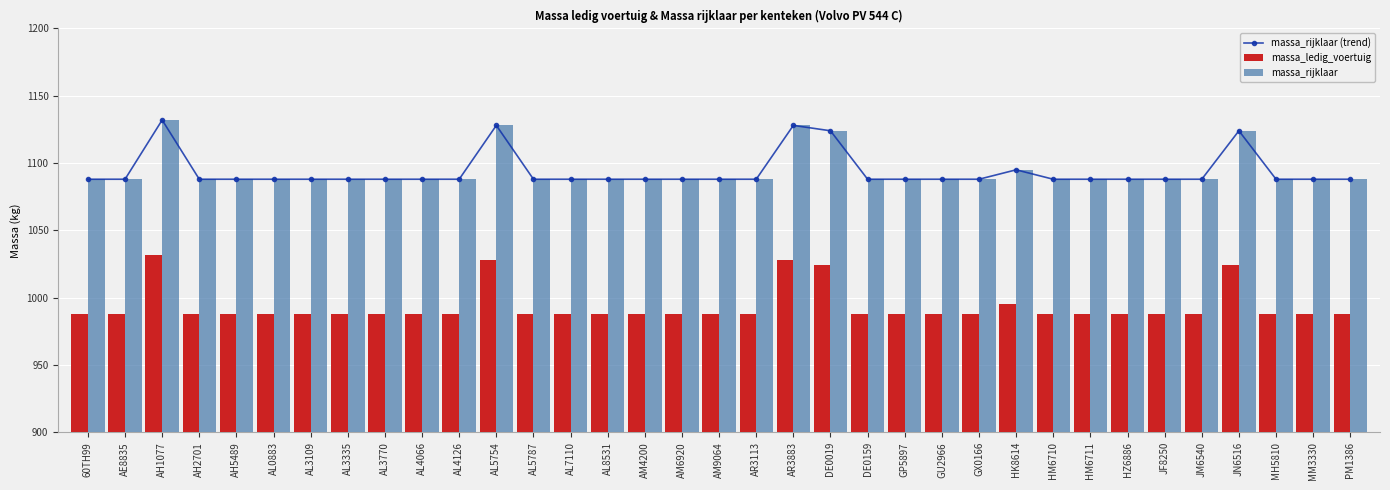

Which category has the lowest value in the massa_rijklaar (trend) series?

60TH99